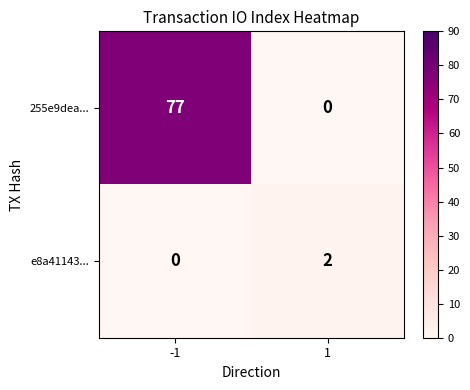

Reading right to left, what are all the values shown in this chart?

255e9dea...: 0	77
e8a41143...: 2	0